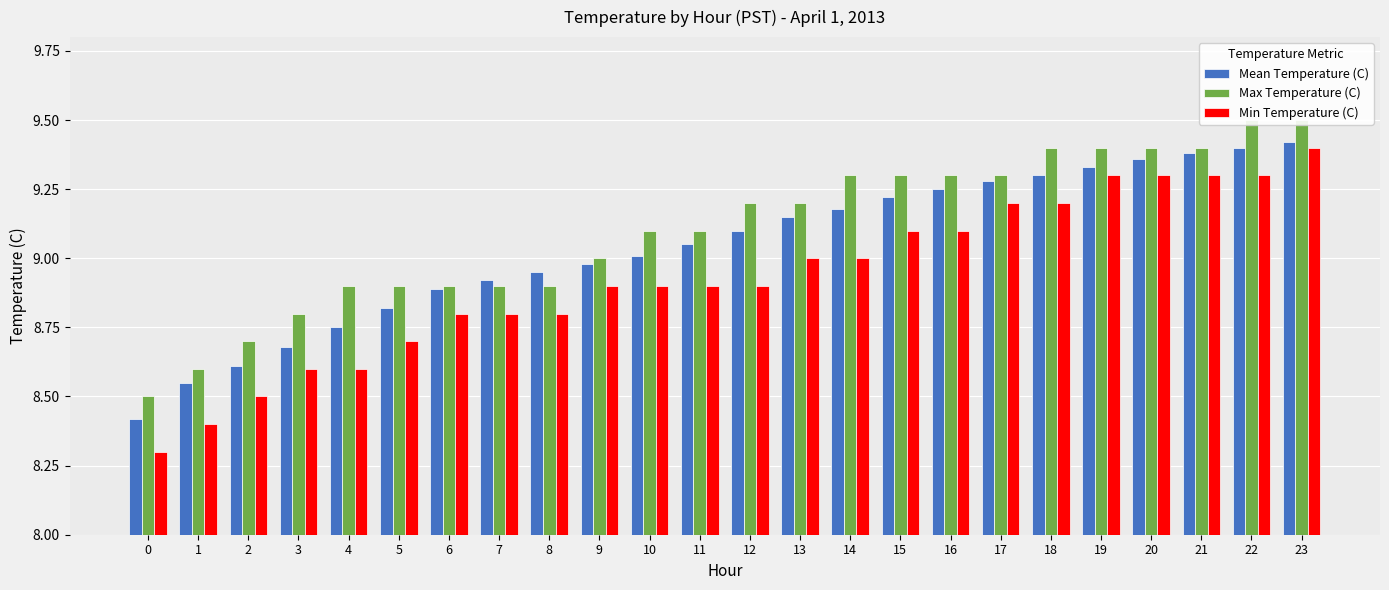

What is the value of the Max Temperature (C) bar at the 14th from the left?

9.2